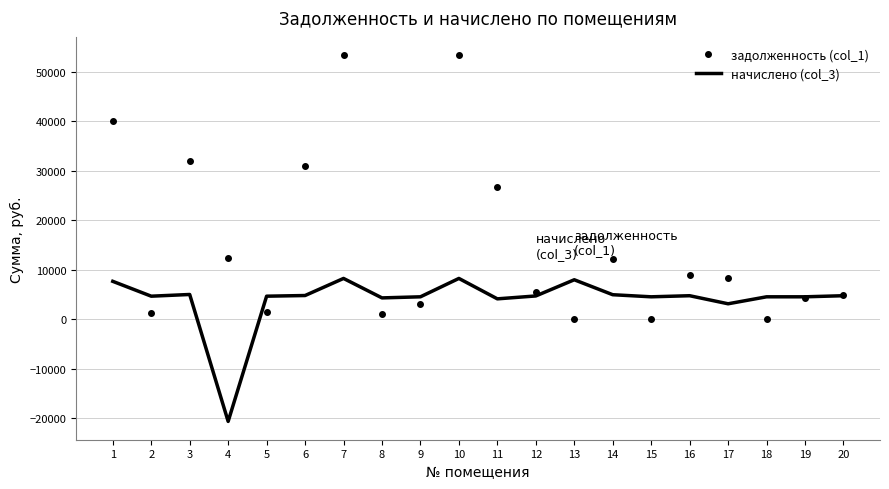

Which series has the largest range (max minus min)?

задолженность (col_1)